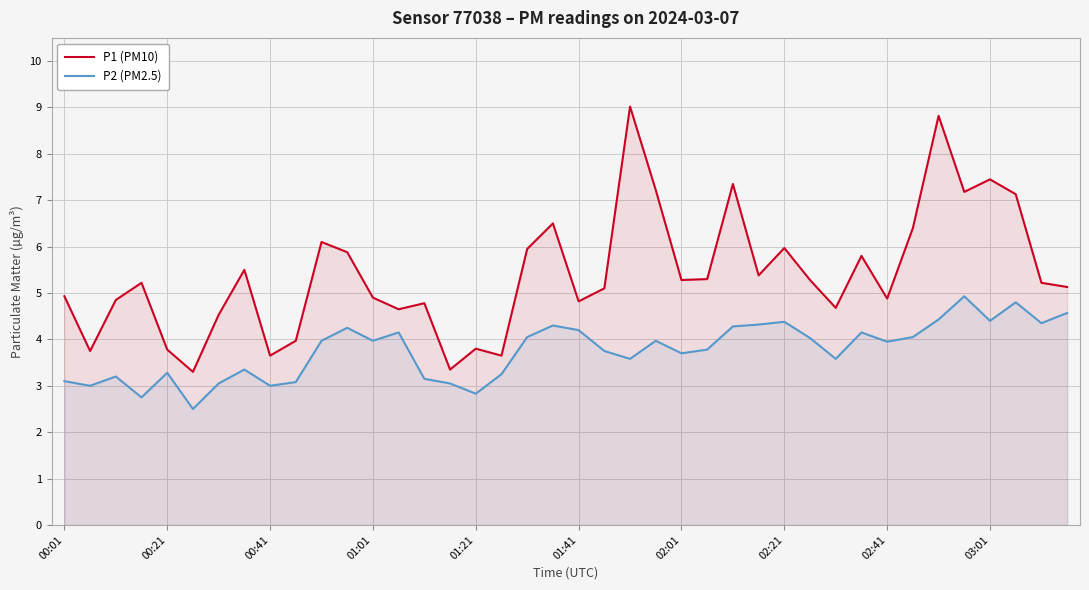

What is the difference between the P2 (PM2.5) values at 11 and 00:01?

1.1